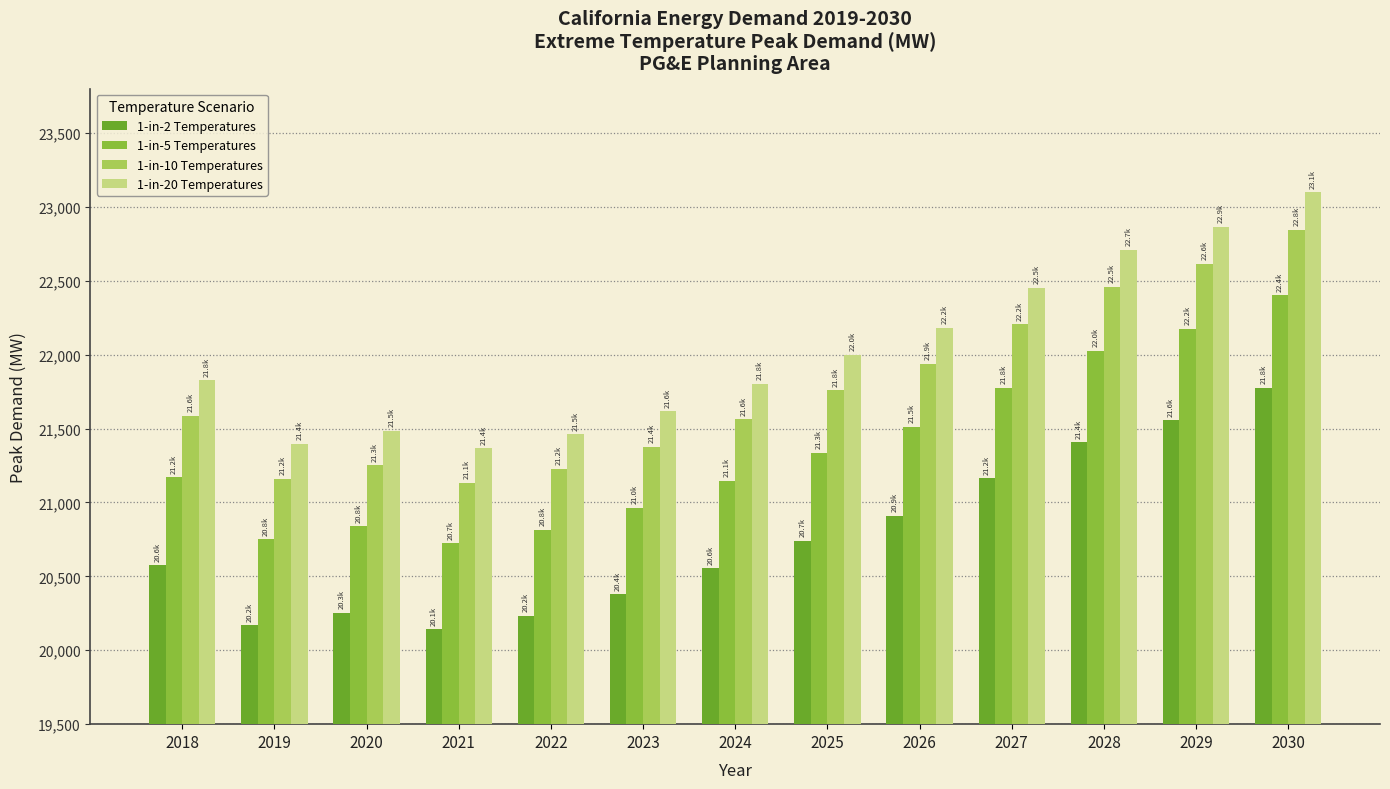

At which label does 1-in-2 Temperatures first exceed 20576?

2018